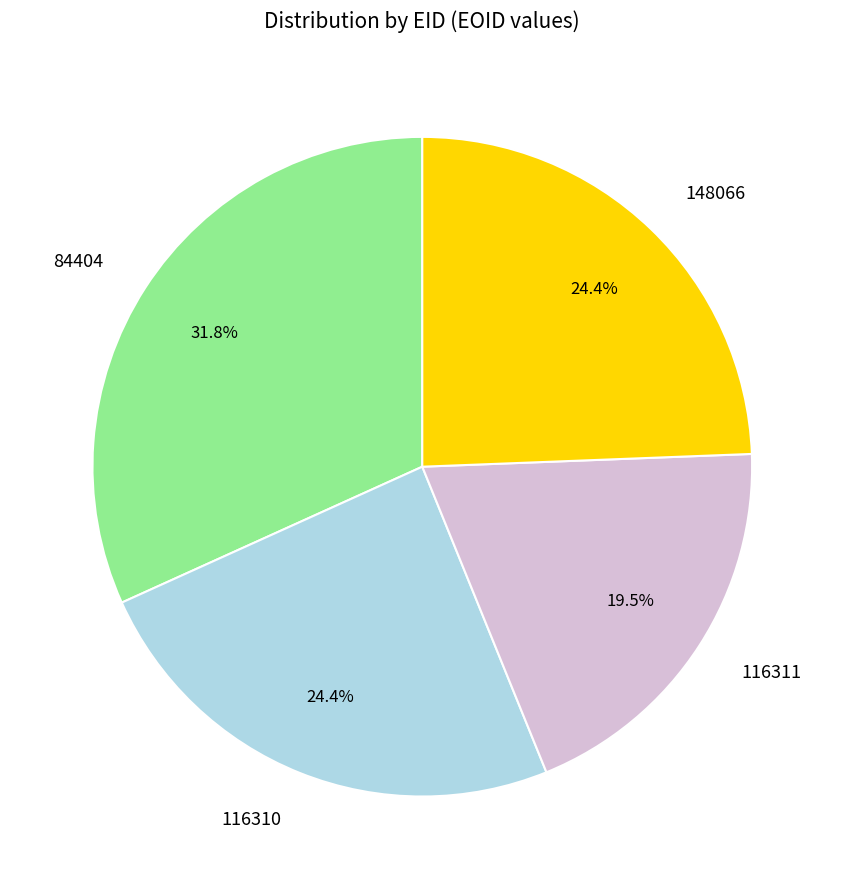

How many segments does this pie chart have?

4